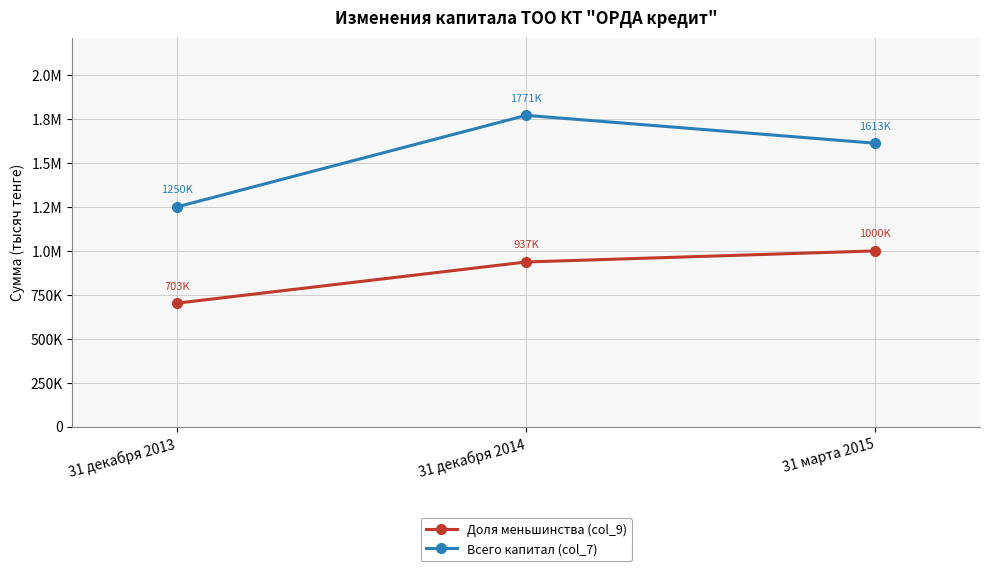

What are all the series names shown in the legend?

Доля меньшинства (col_9), Всего капитал (col_7)